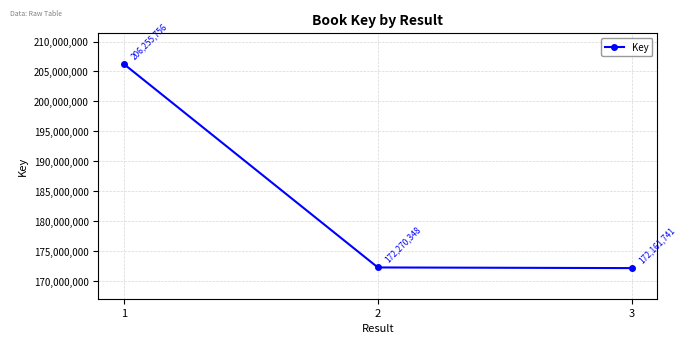

Reading left to right, extract all data points from this chart.

1=206255756	2=172270348	3=172161741